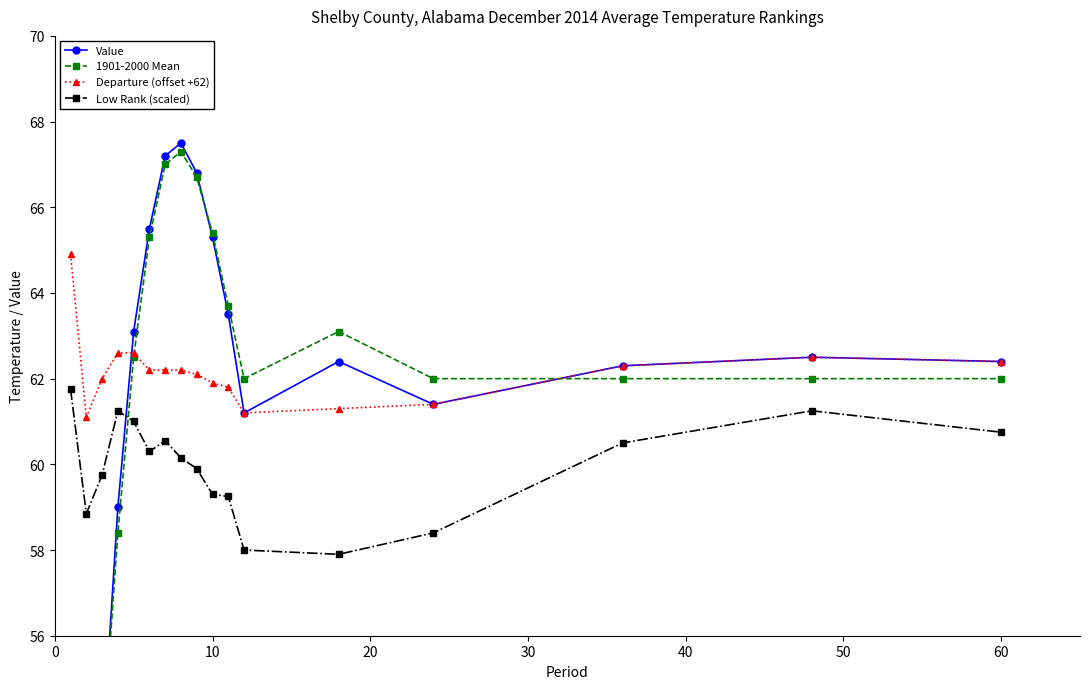

True or false: Departure (offset +62) and Low Rank (scaled) cross at least once.

False